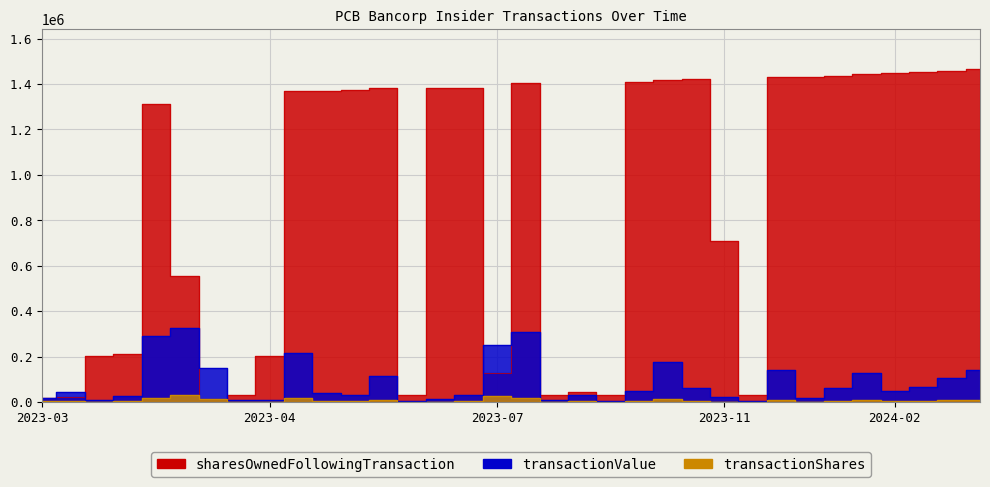

What are all the series names shown in the legend?

transactionShares, transactionValue, sharesOwnedFollowingTransaction